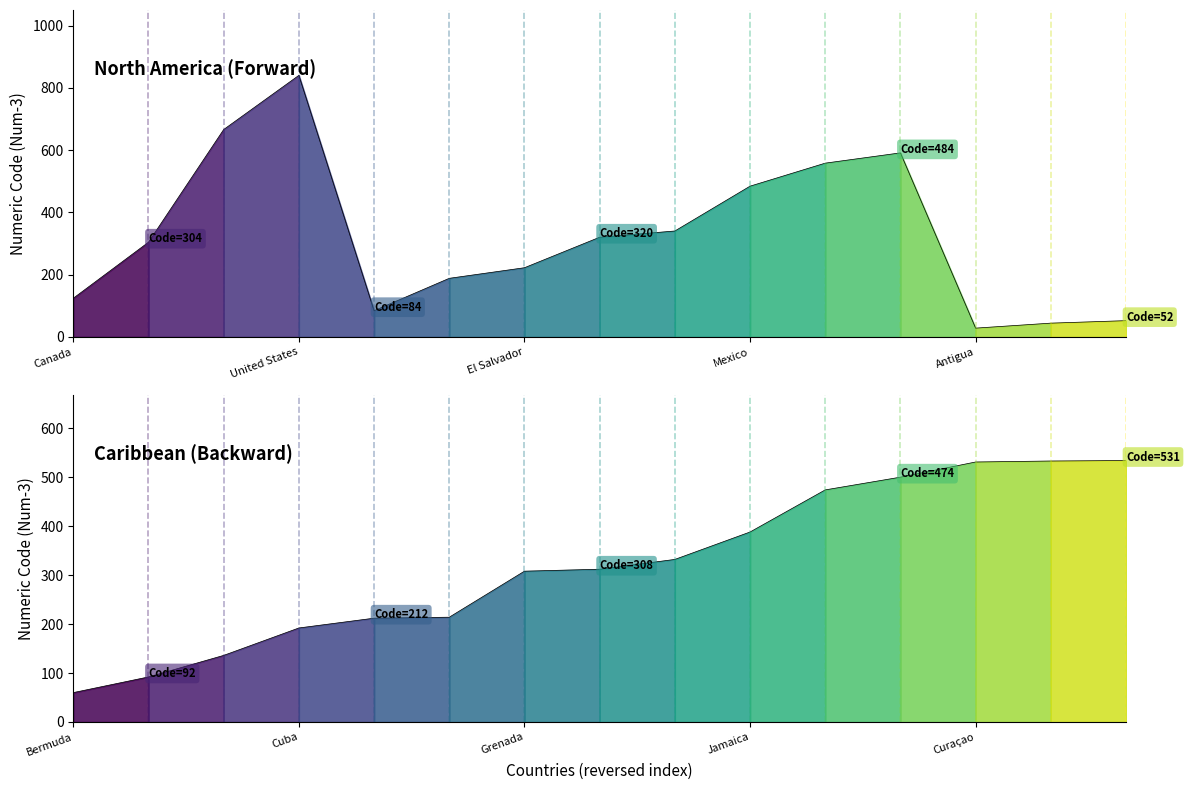

Which label corresponds to the smallest value in the chart?

Antigua